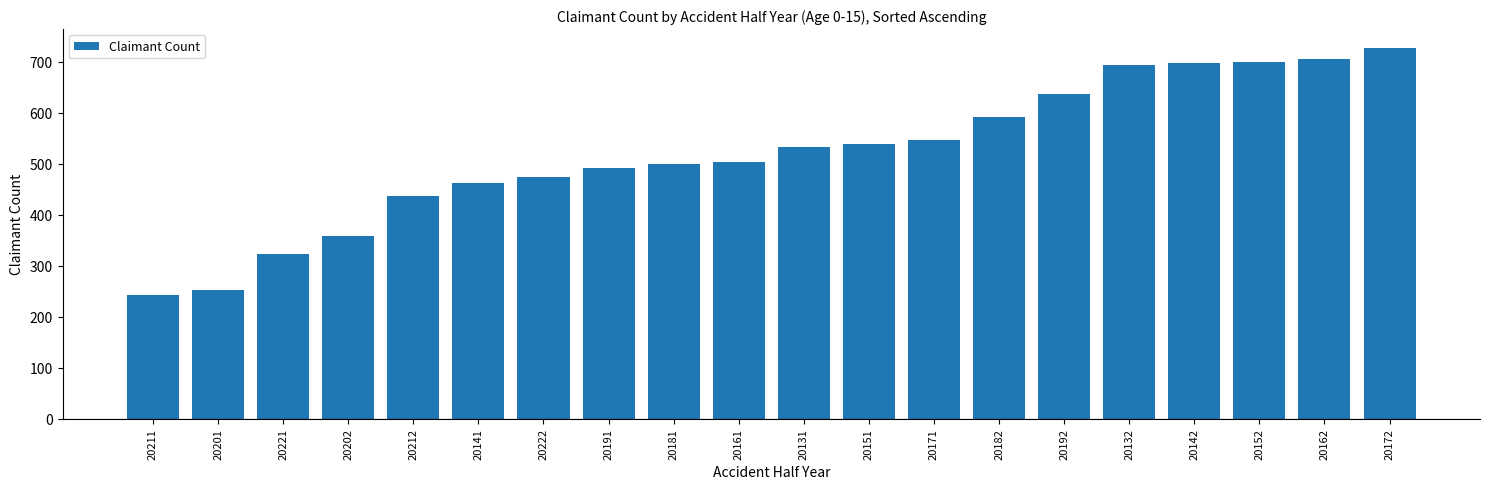

The value at 20131 is 533. True or false?

True